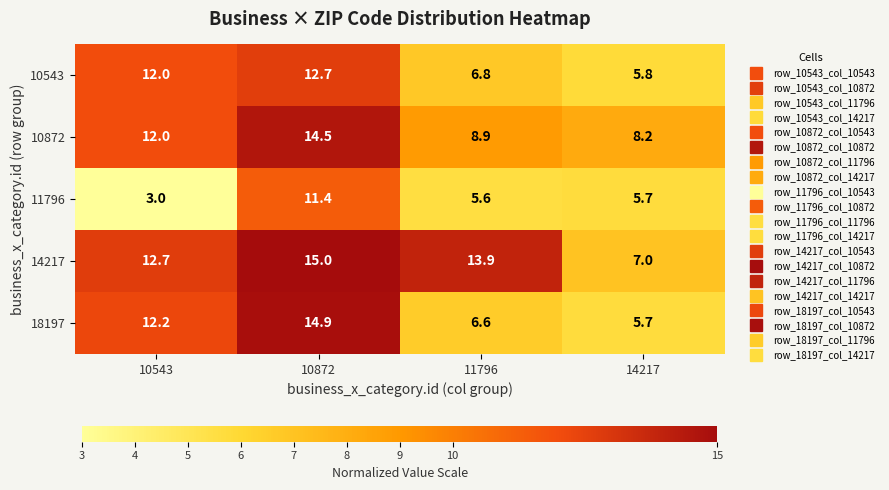

Between 10543 and 11796, which series saw the biggest shift?

18197